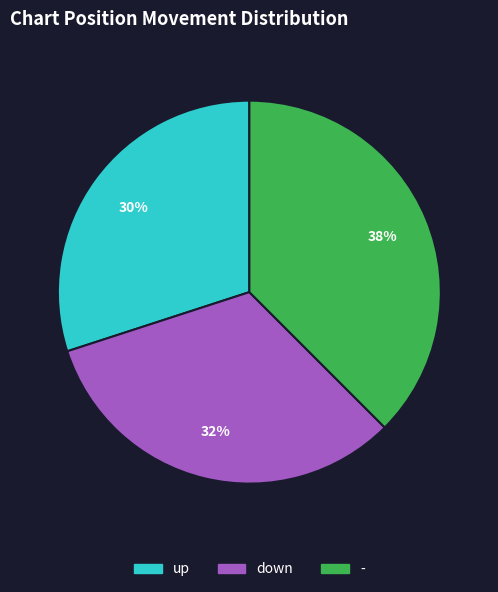

How many segments does this pie chart have?

3